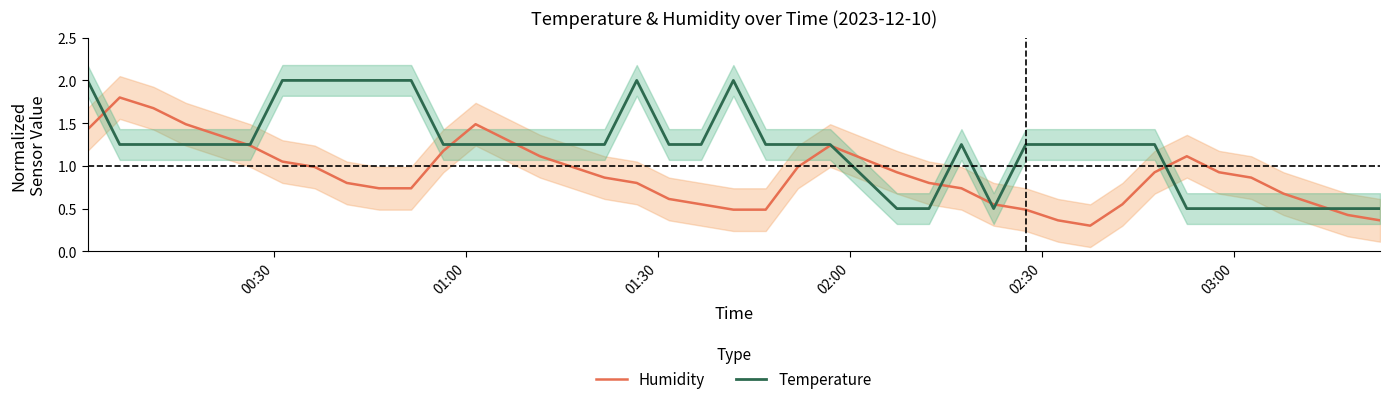

What is the maximum value for Temperature?

2.0